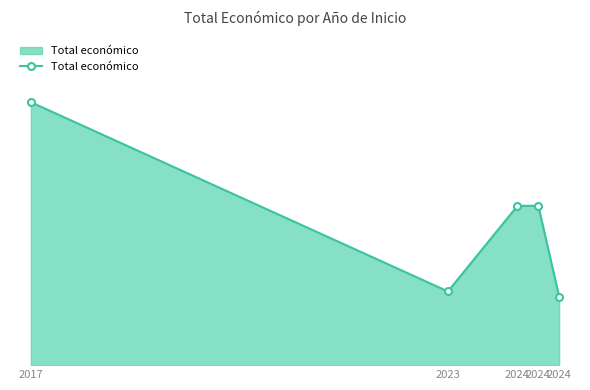

What is the ratio of the value at 2017 to the value at 2024?

1.7